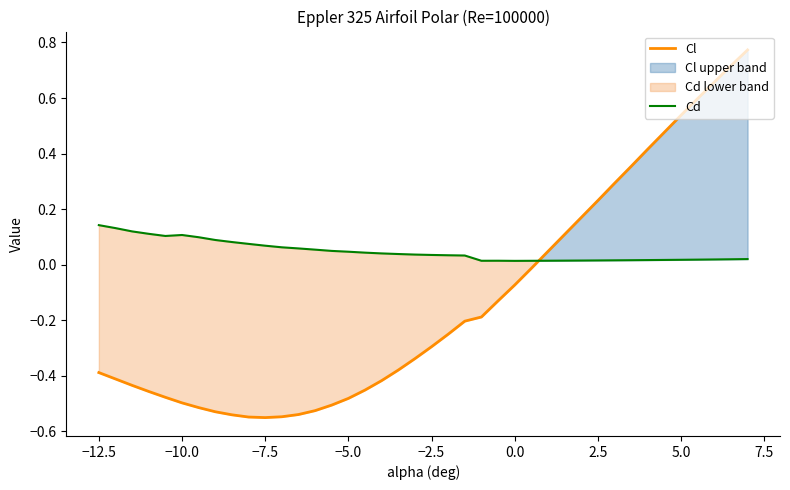

What is the sum of all Cl values?

-5.3